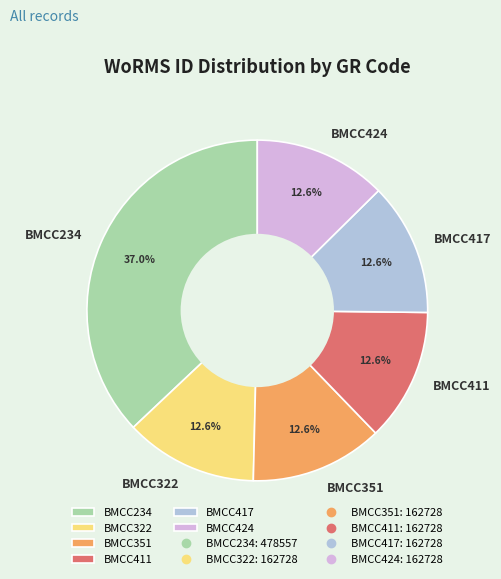

Is it true that BMCC234 is 26% of the pie?

False